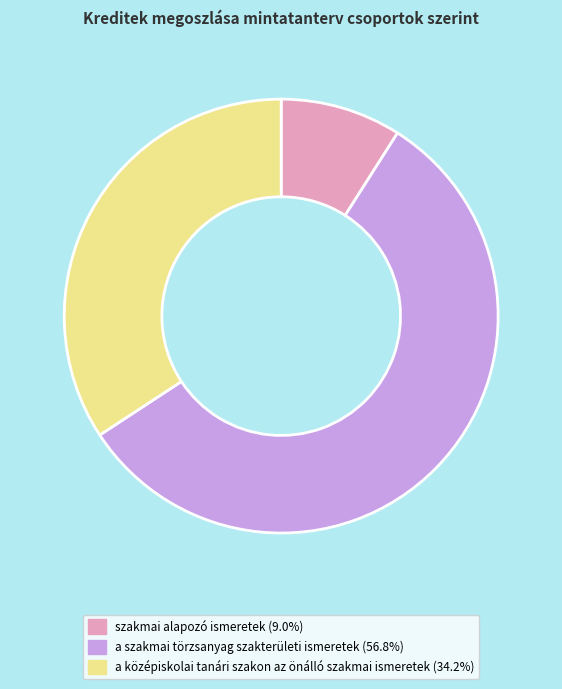

True or false: a szakmai törzsanyag szakterületi ismeretek accounts for 57% of the total.

True